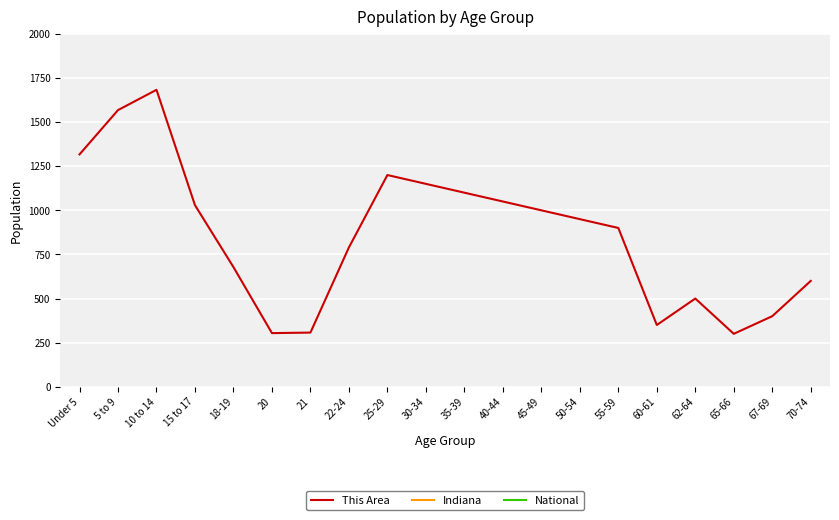

What is the spread (max minus min) of values at 60-61?

3099650